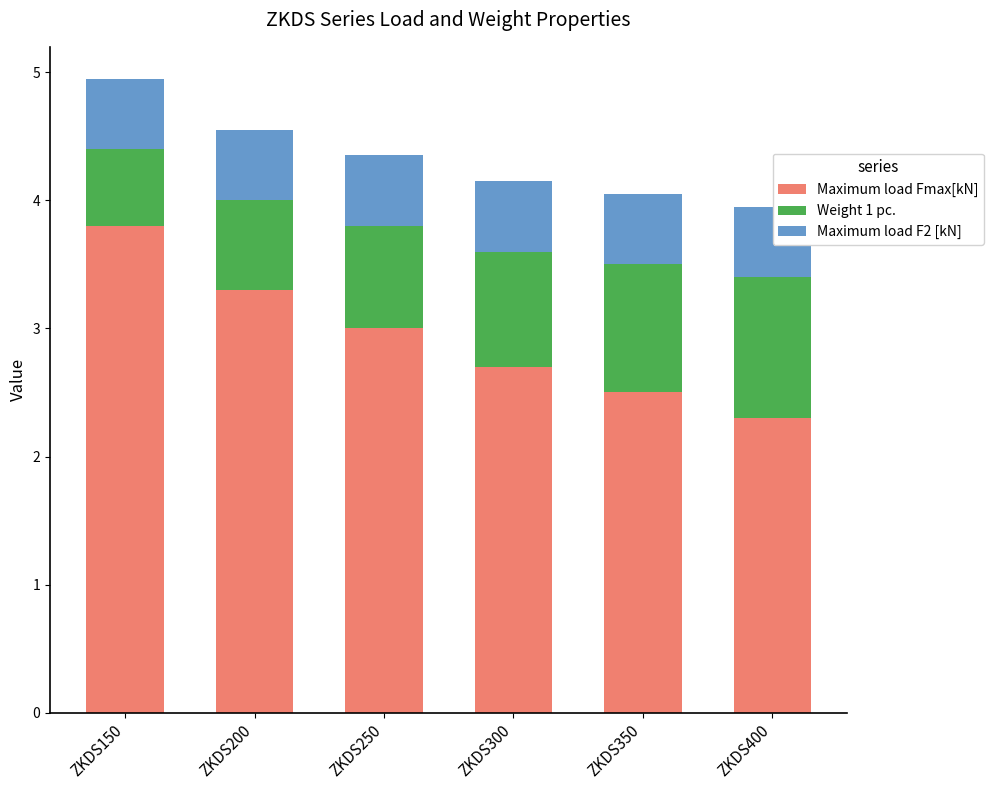

What is the difference between the Maximum load Fmax[kN] values at ZKDS300 and ZKDS200?

0.6